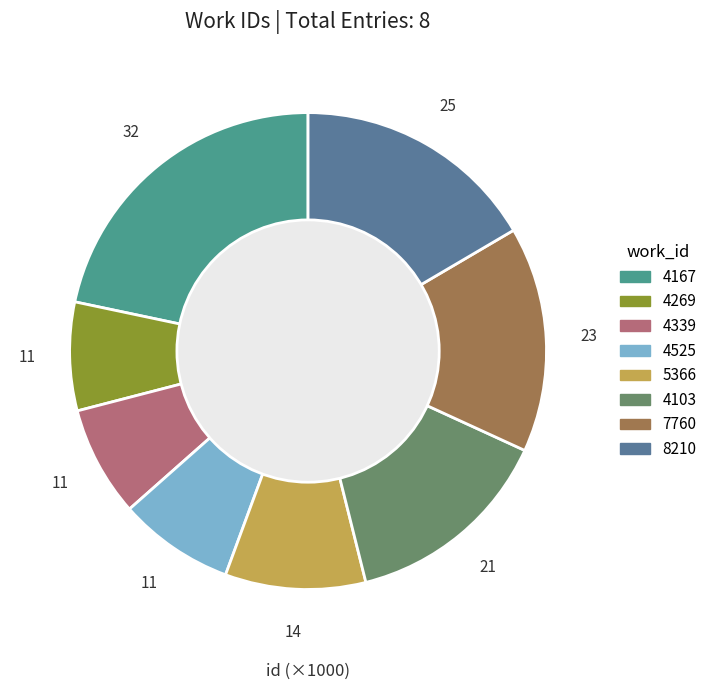

How many slices are in this pie chart?

8